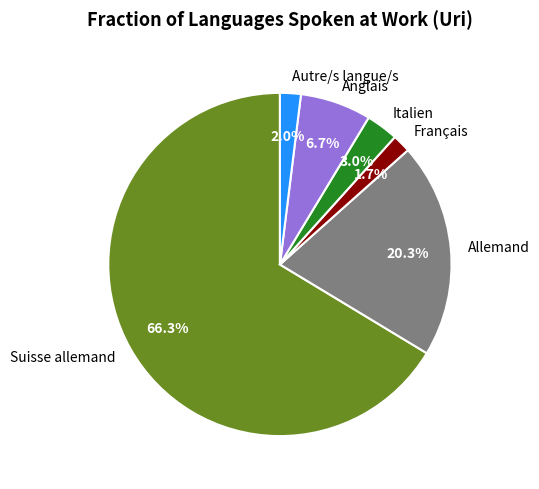

Between Autre/s langue/s and Allemand, which is larger?

Allemand